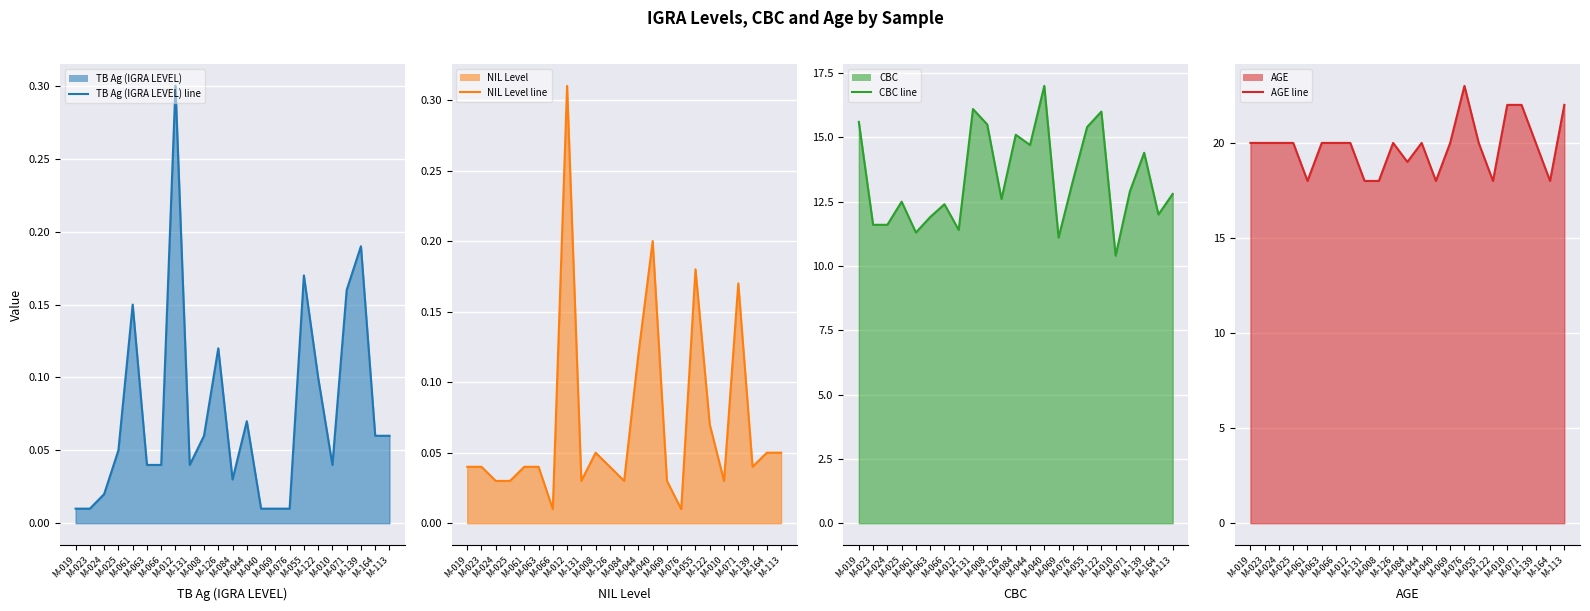

The value of TB Ag (IGRA LEVEL) line at M-071 is 0.2. True or false?

True